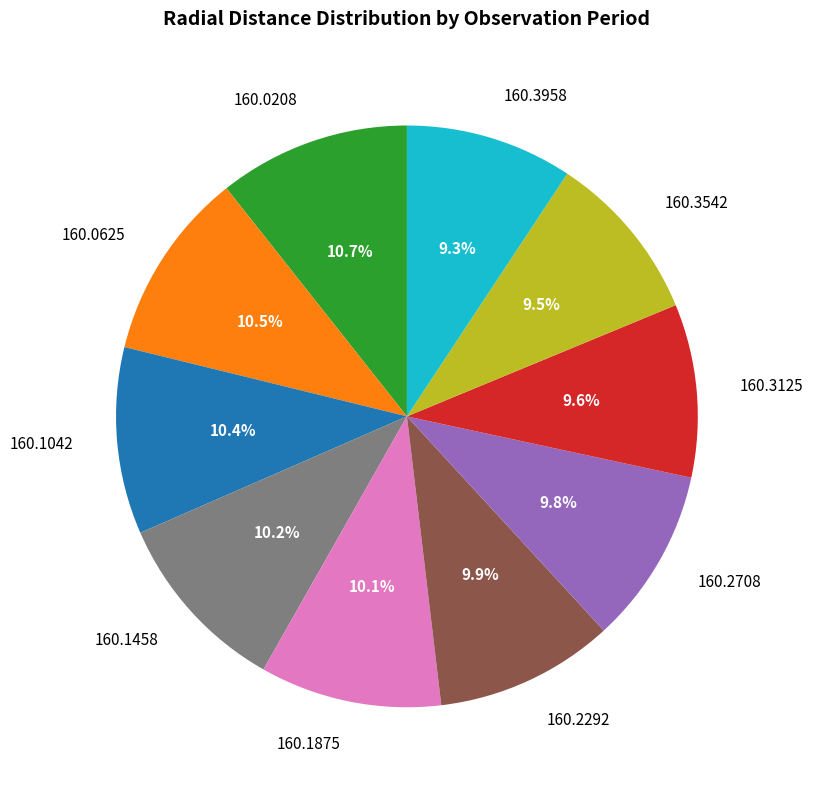

Approximately how many times larger is the value at 160.2708 compared to 160.0208?

0.9